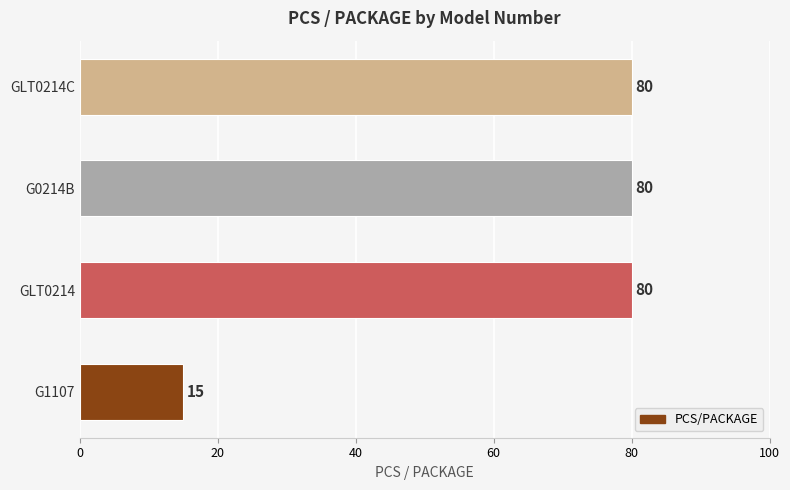

How many bars are there in total?

4